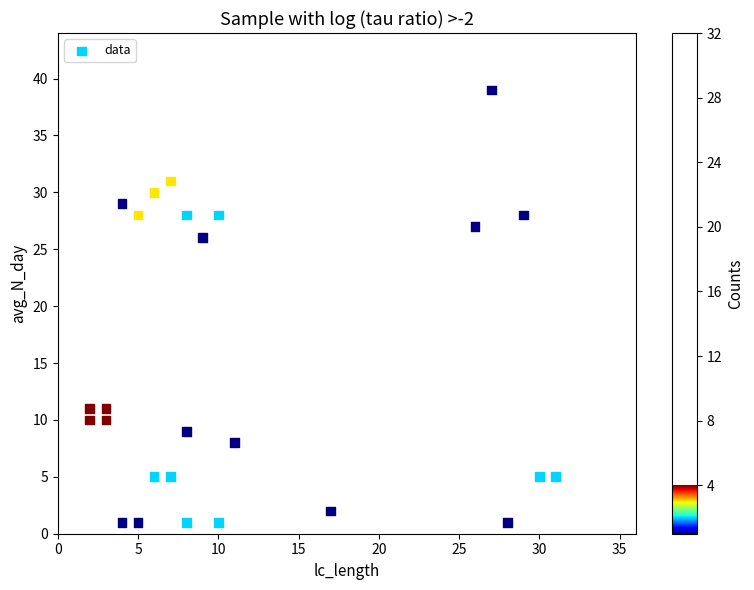

What is the range of X values (max minus min)?

29